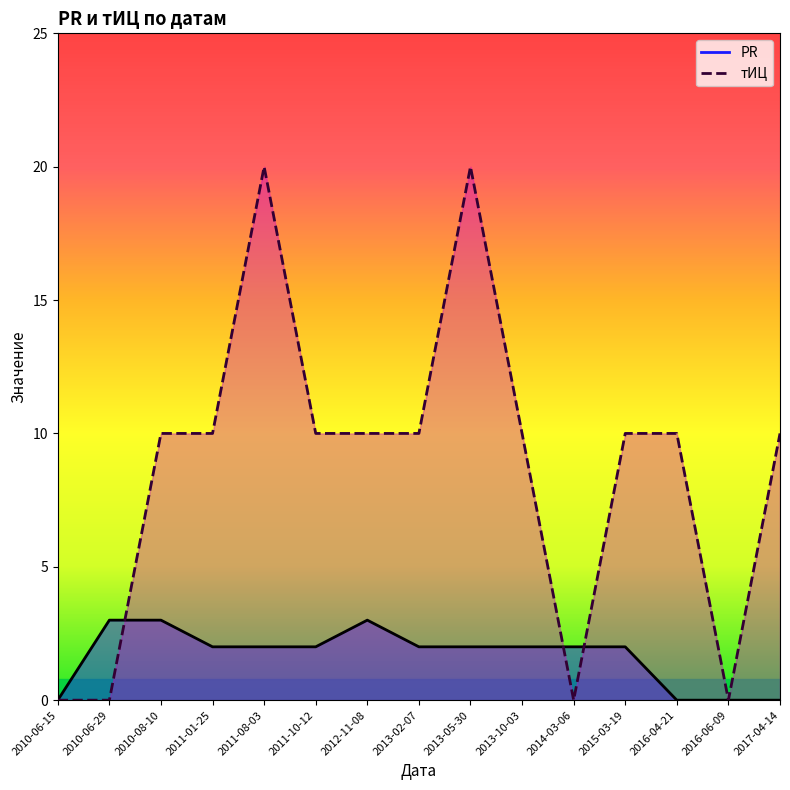

What is the highest value of the тИЦ series?

20